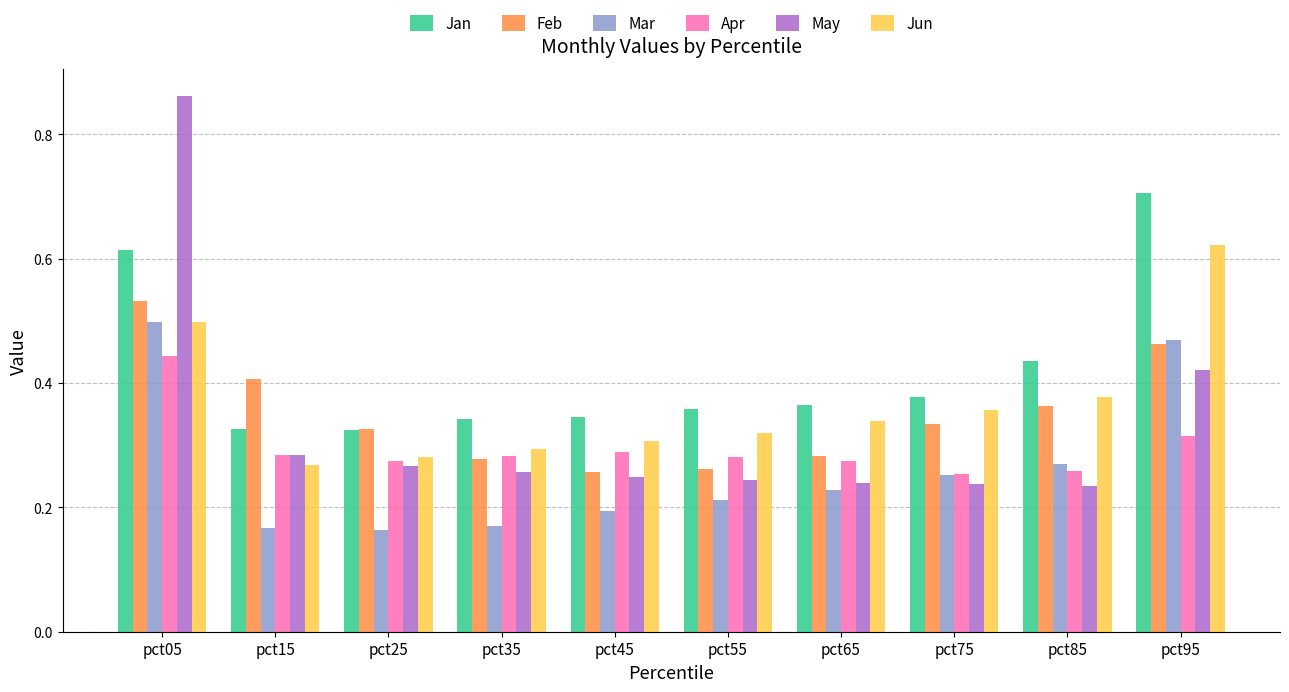

How many Mar values are between 0 and 1?

10